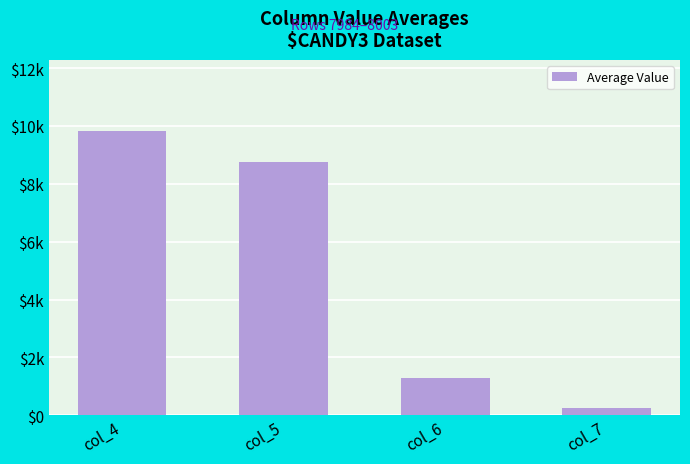

At which label is the value closest to 5035?

col_5